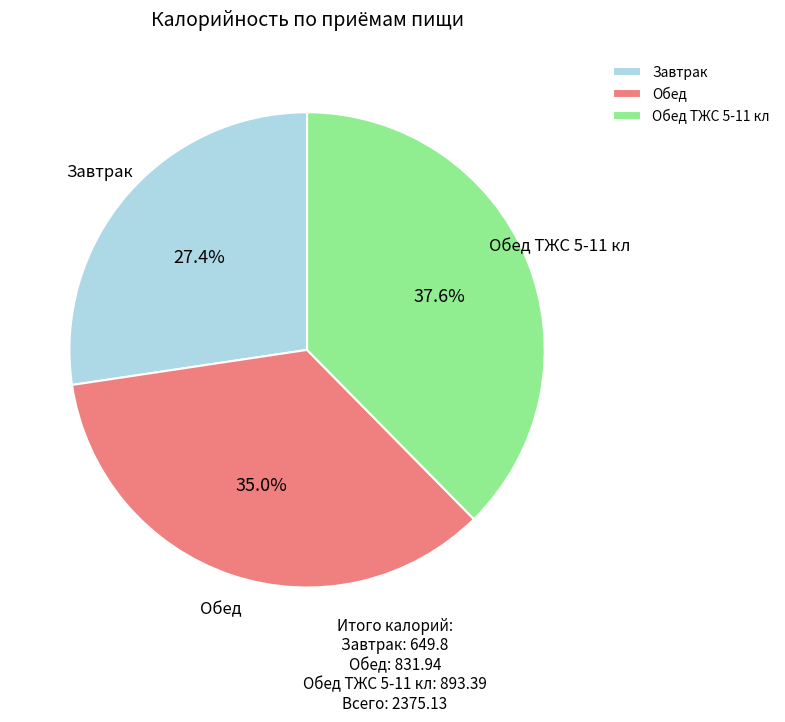

To the nearest percent, what is the difference between the Завтрак and Обед ТЖС 5-11 кл slice percentages?

10%